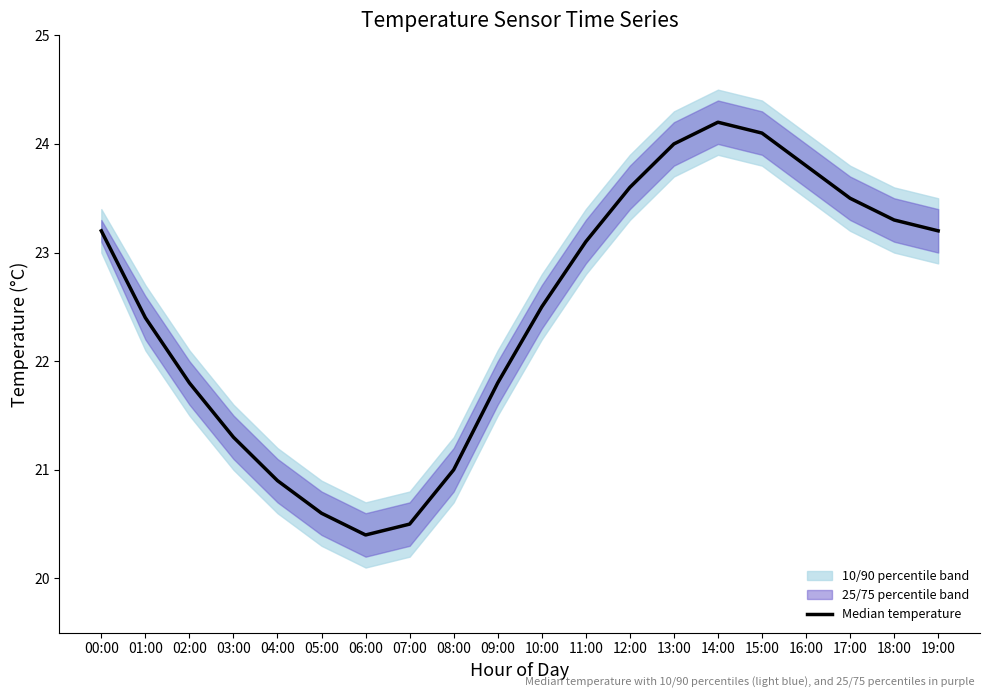

What position from the left is 09:00?

10